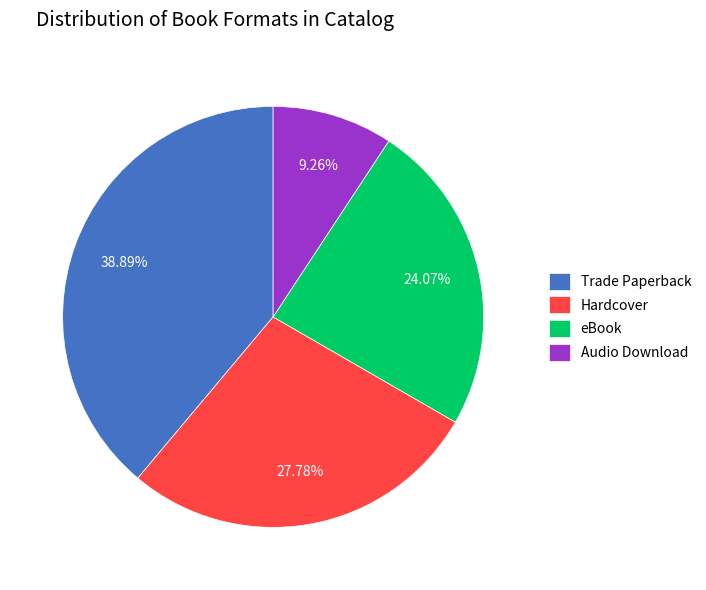

What percentage is the Trade Paperback slice, to the nearest percent?

39%